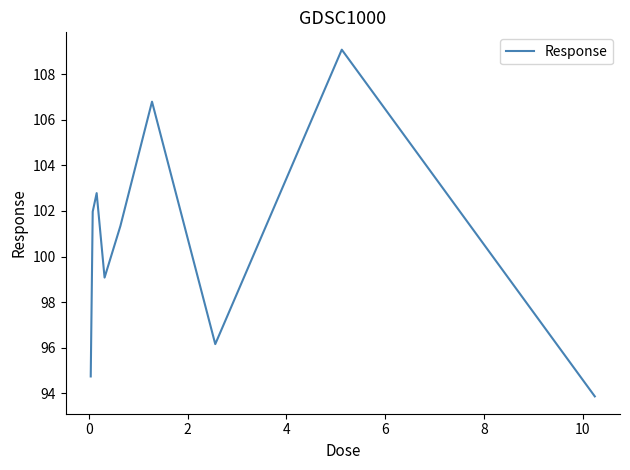

What is the difference between the maximum and minimum values?

15.2